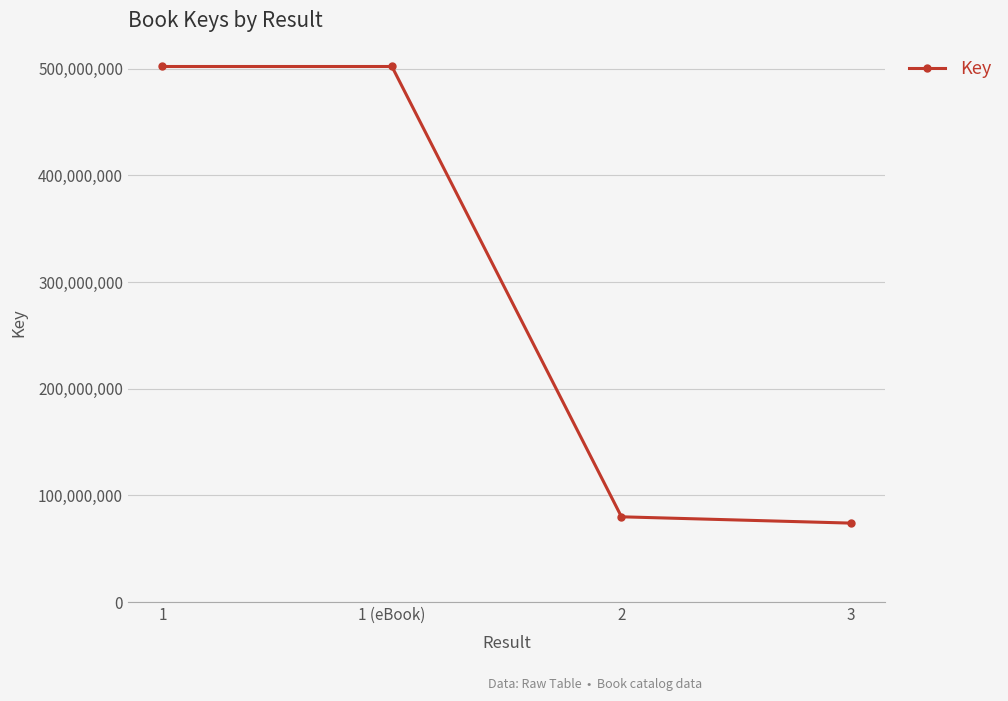

What is the sum of all values?

1157878639